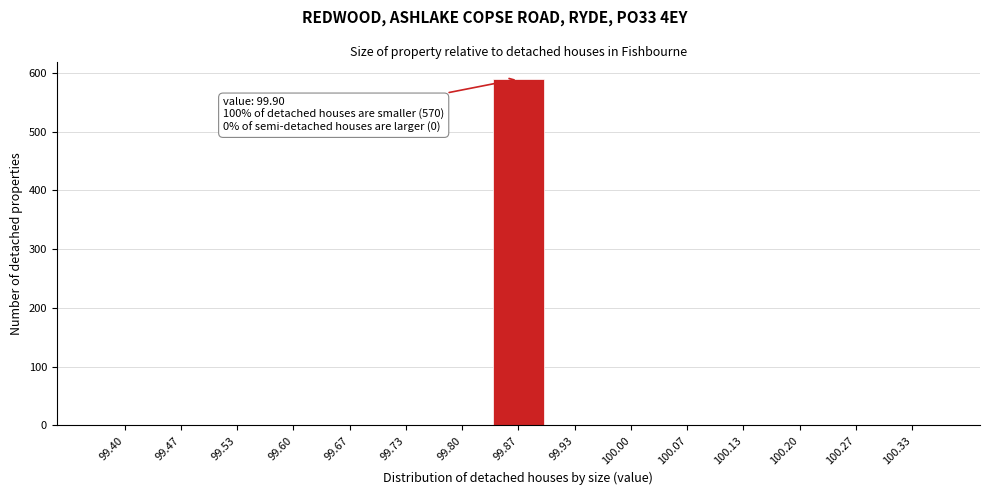

Reading left to right, what are all the values shown in this chart?

99.40=0	99.47=0	99.53=0	99.60=0	99.67=0	99.73=0	99.80=0	99.87=590	99.93=0	100.00=0	100.07=0	100.13=0	100.20=0	100.27=0	100.33=0